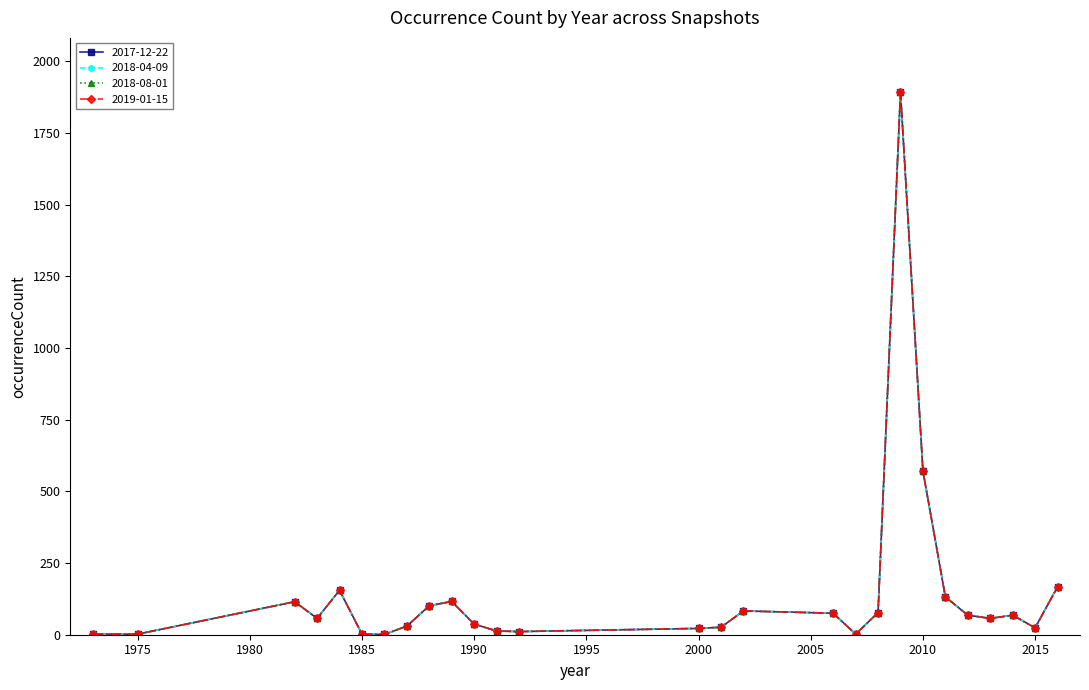

At which label does 2018-08-01 reach its peak?

2009